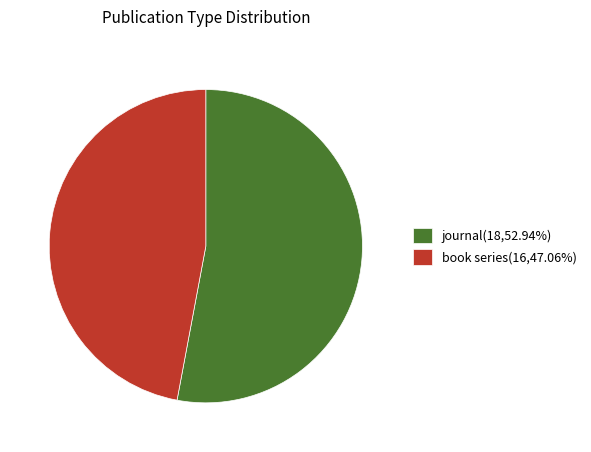

True or false: journal accounts for 62% of the total.

False